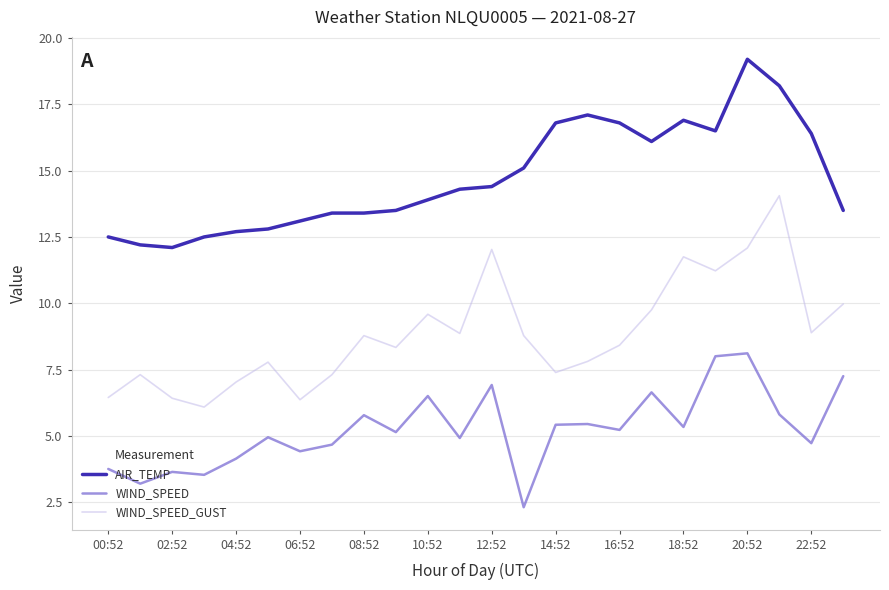

Which series has the largest range (max minus min)?

WIND_SPEED_GUST